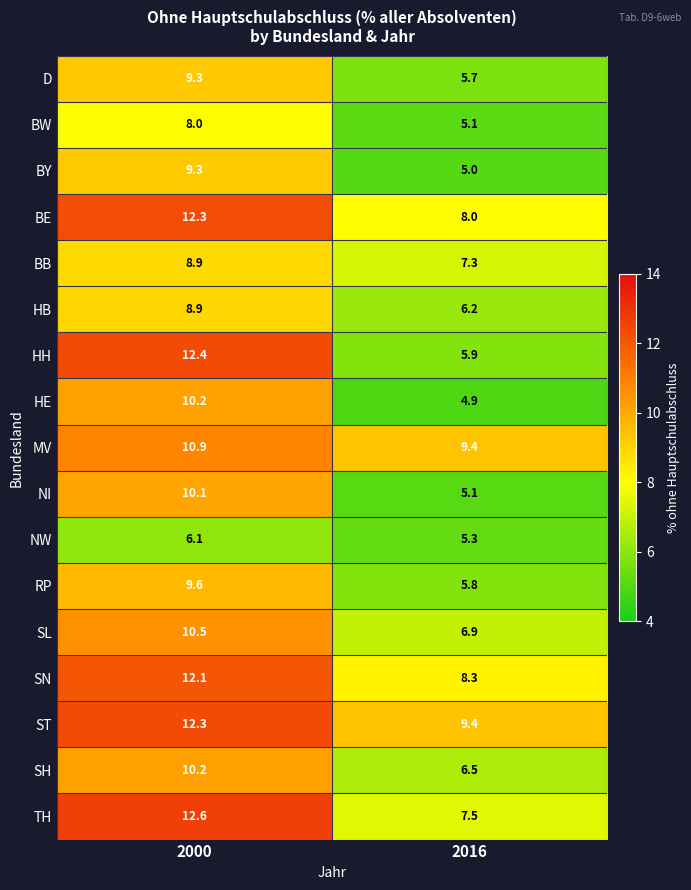

Which series has the widest spread of values?

HH